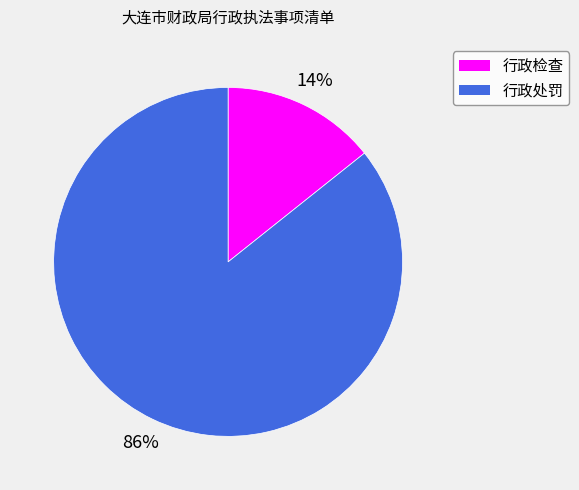

To the nearest percent, what is the combined percentage of 行政检查 and 行政处罚?

100%